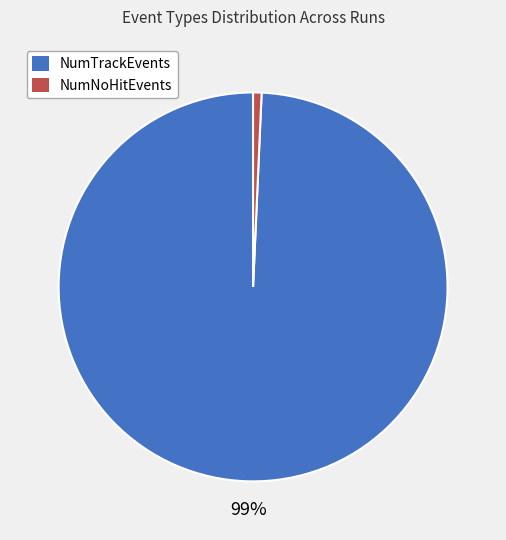

Which has a higher value, NumTrackEvents or NumNoHitEvents?

NumTrackEvents